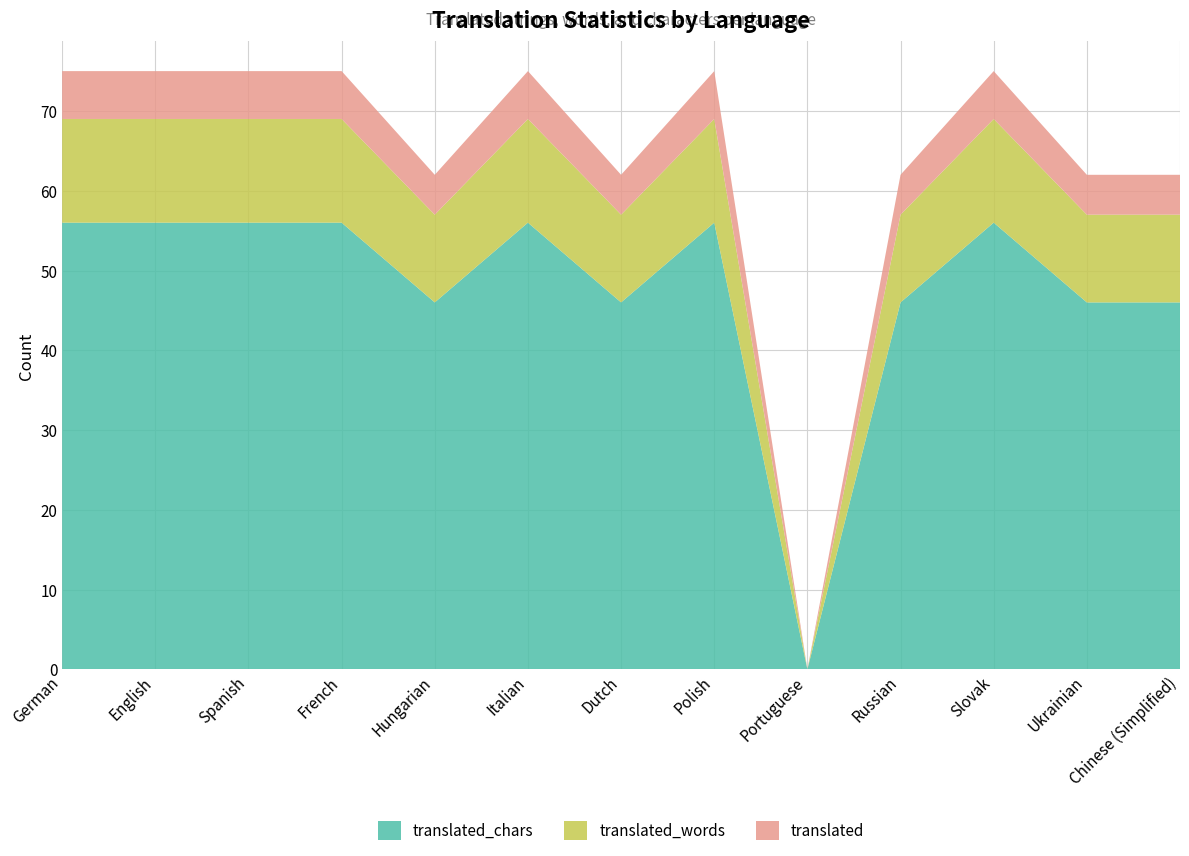

Reading left to right, extract all data points from this chart.

translated: 6	6	6	6	5	6	5	6	0	5	6	5	5
translated_words: 13	13	13	13	11	13	11	13	0	11	13	11	11
translated_chars: 56	56	56	56	46	56	46	56	0	46	56	46	46